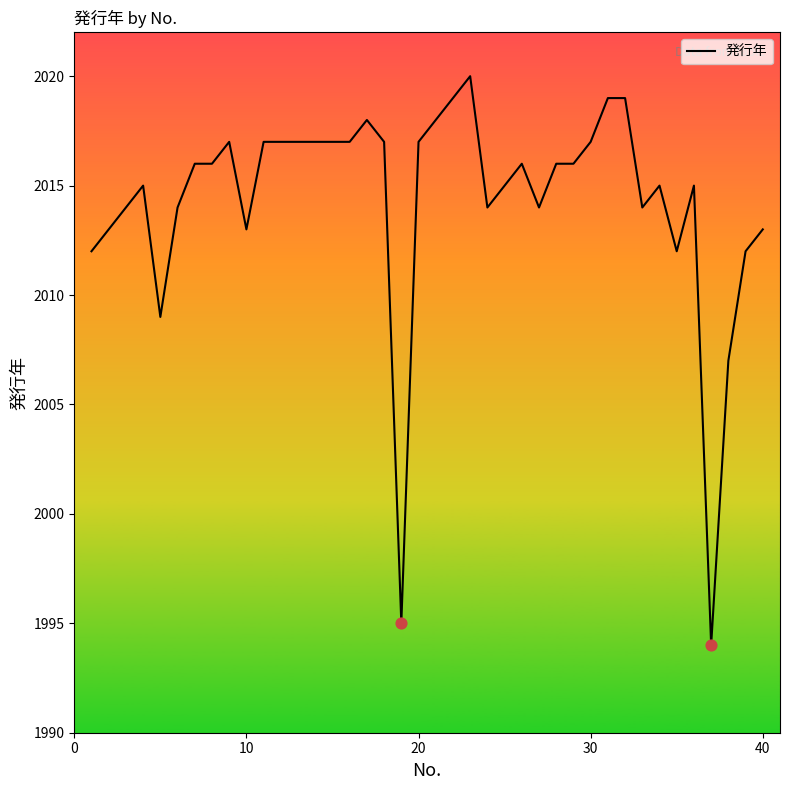

What is the smallest value displayed?

1994